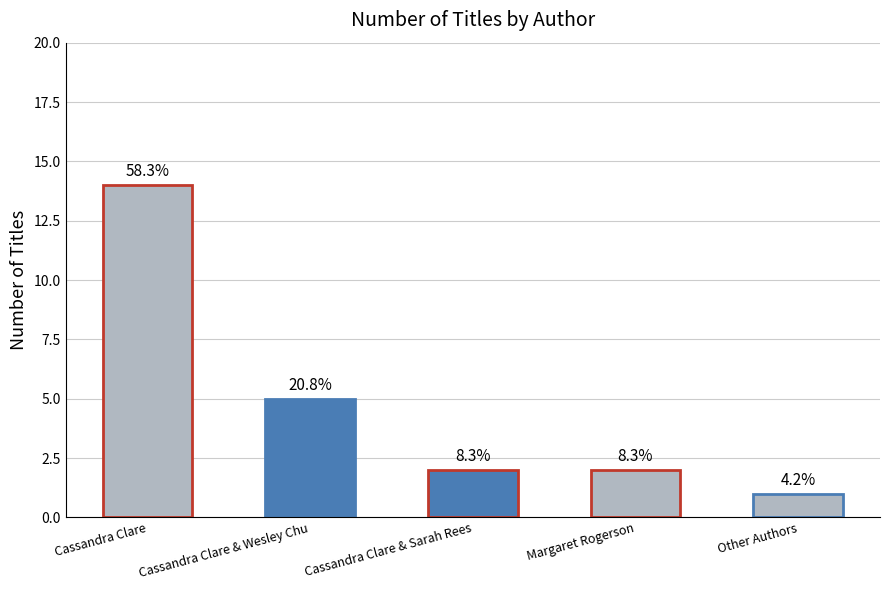

Approximately how many times larger is the value at Cassandra Clare compared to Cassandra Clare & Sarah Rees?

7.0